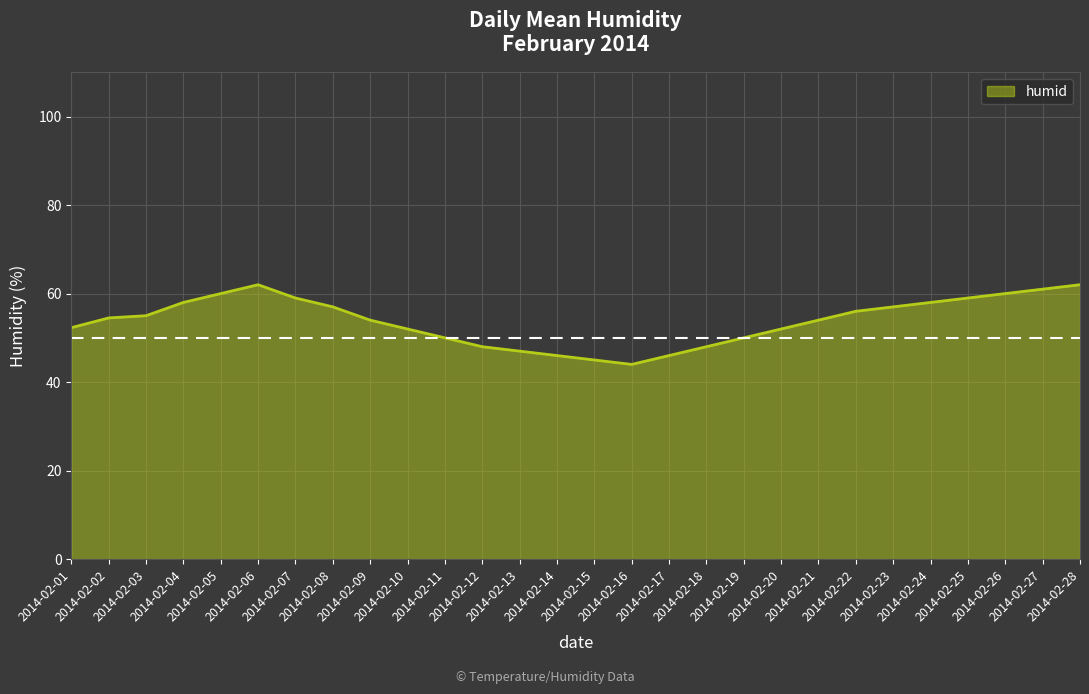

Where does the data first go above 54?

2014-02-02